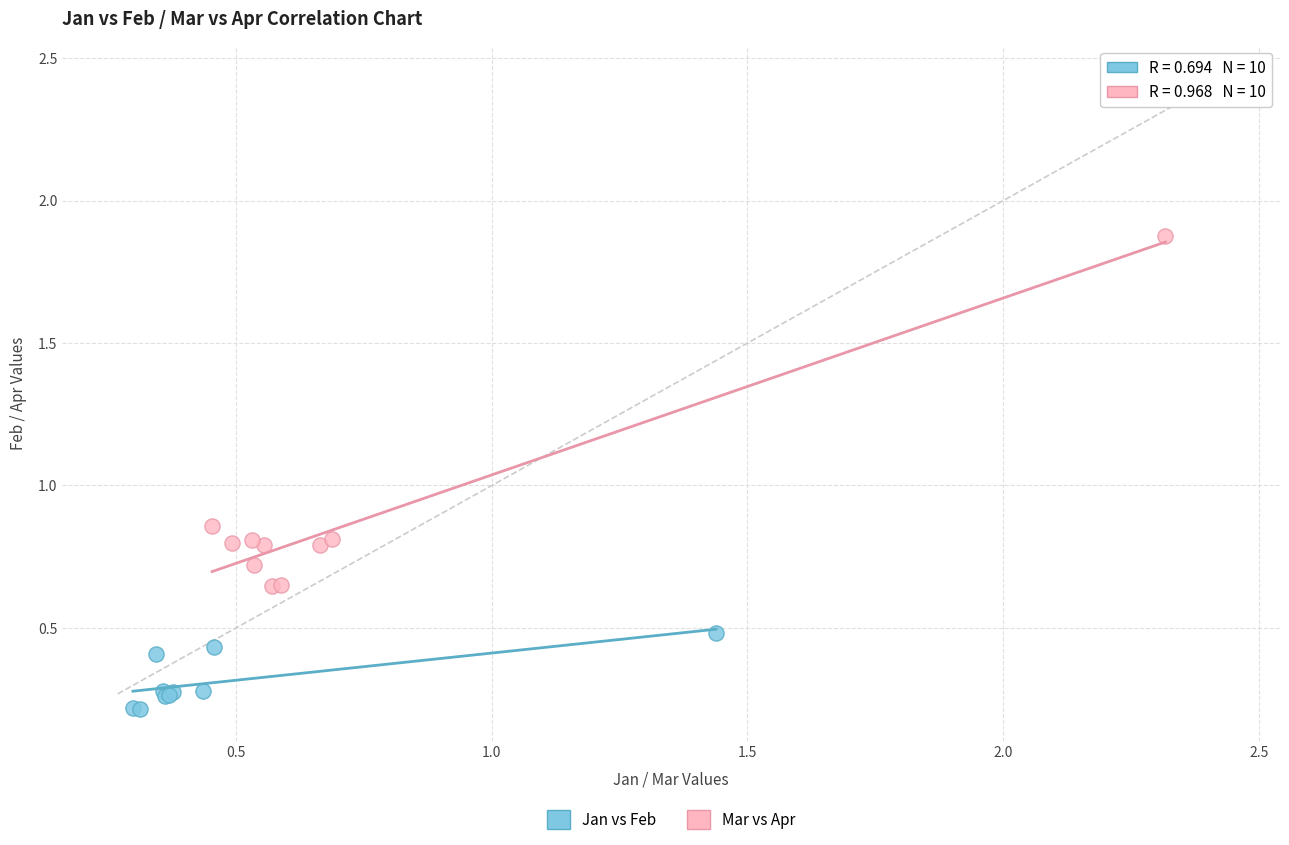

Which series reaches the maximum Y coordinate?

Mar vs Apr